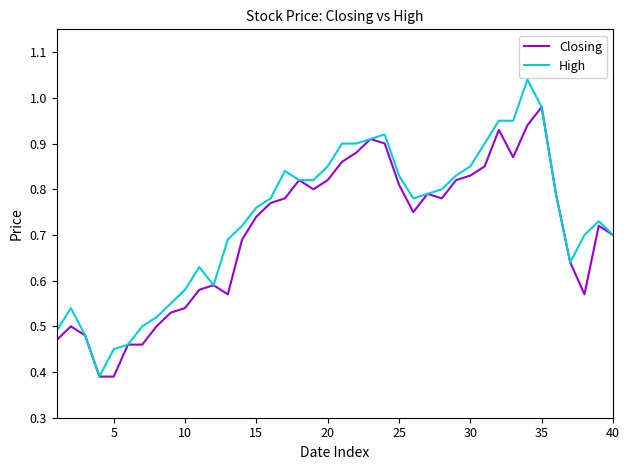

True or false: Closing has more than 1 interior local peaks.

True